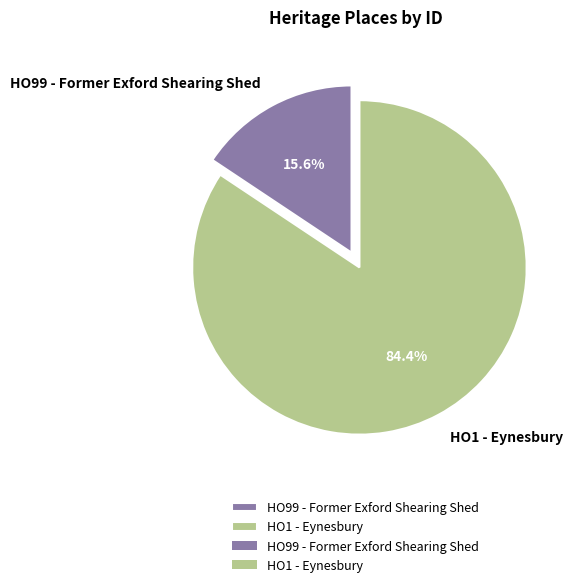

Which has a higher value, HO1 - Eynesbury or HO99 - Former Exford Shearing Shed?

HO1 - Eynesbury